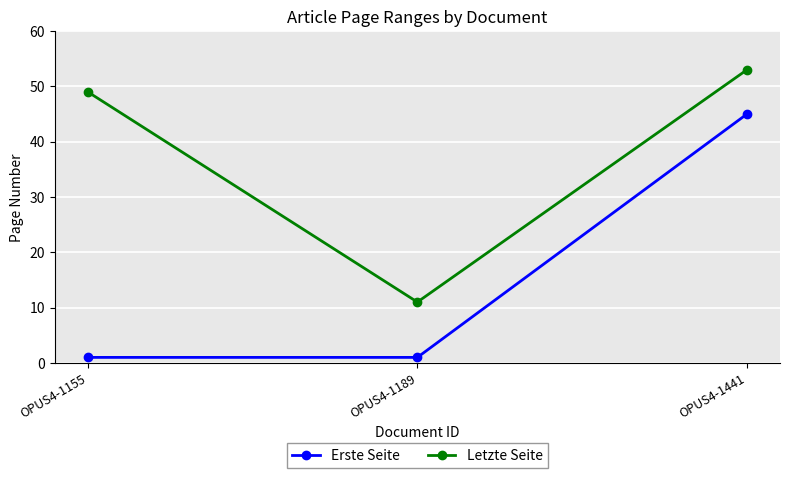

What is the minimum value shown in the chart?

1